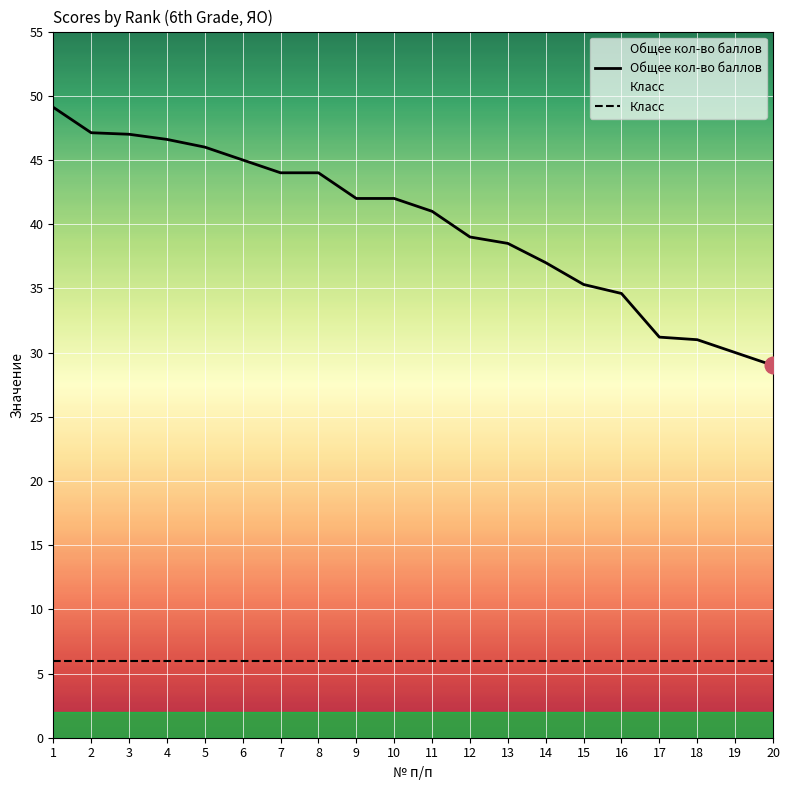

The Класс series shows 6.0 at 15. True or false?

True